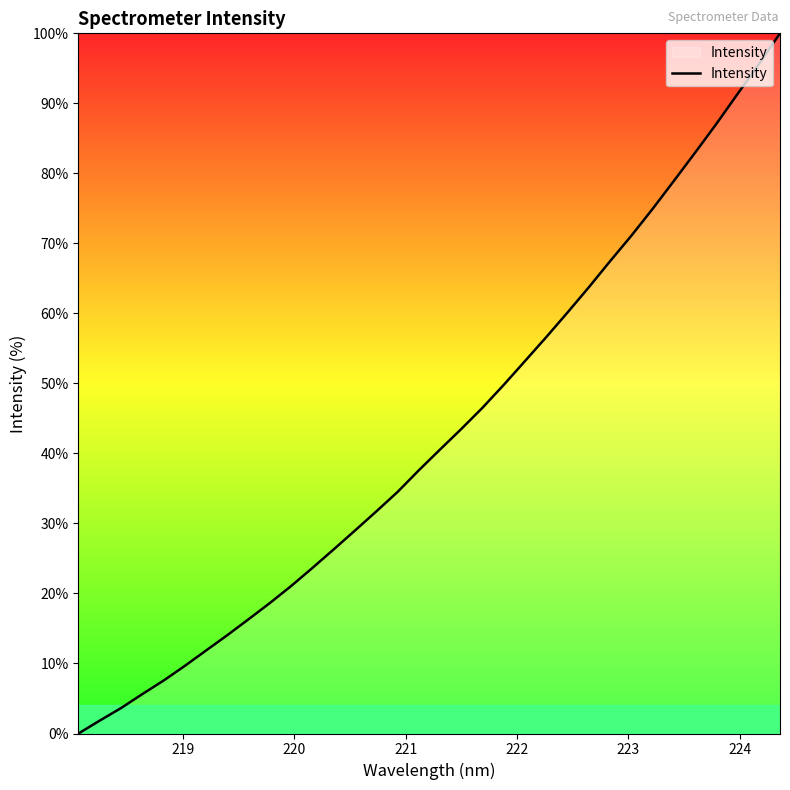

What is the difference between the maximum and minimum values?

100.0